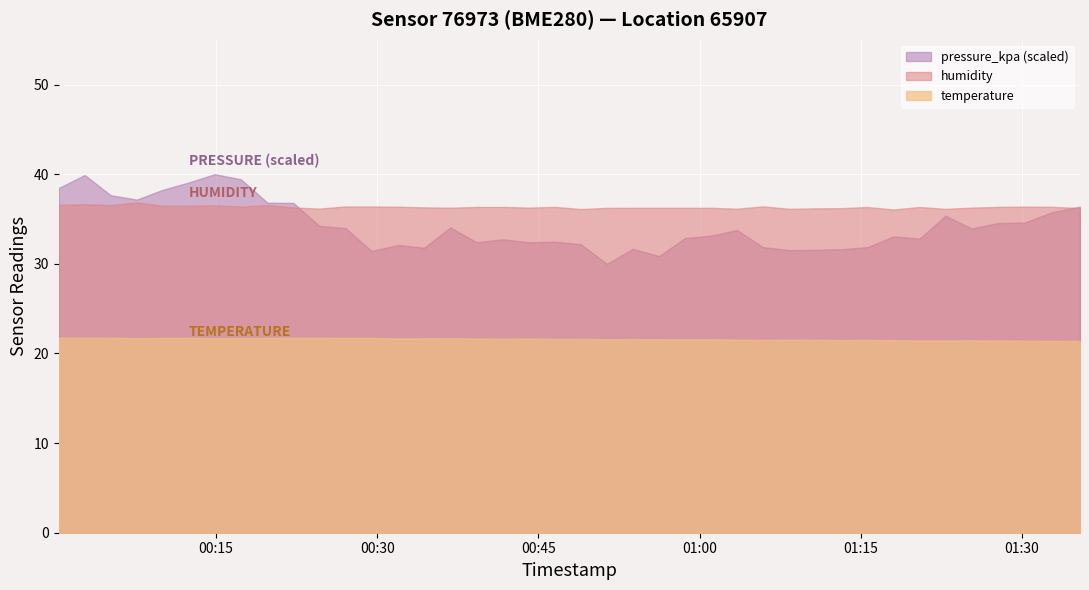

How many interior local peaks does the temperature series have?

7